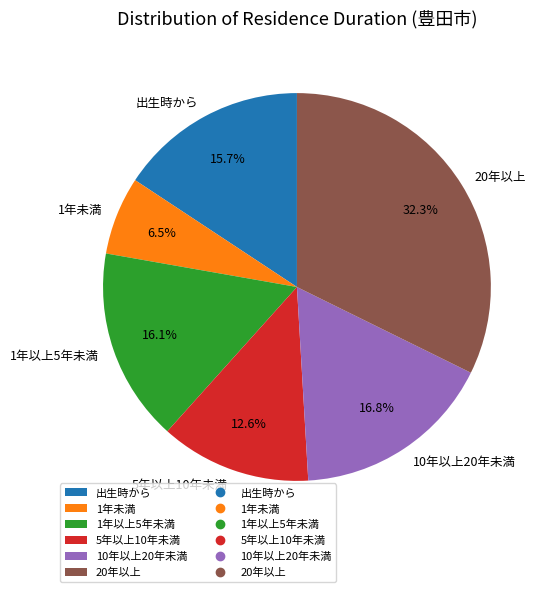

Which has a higher value, 20年以上 or 5年以上10年未満?

20年以上